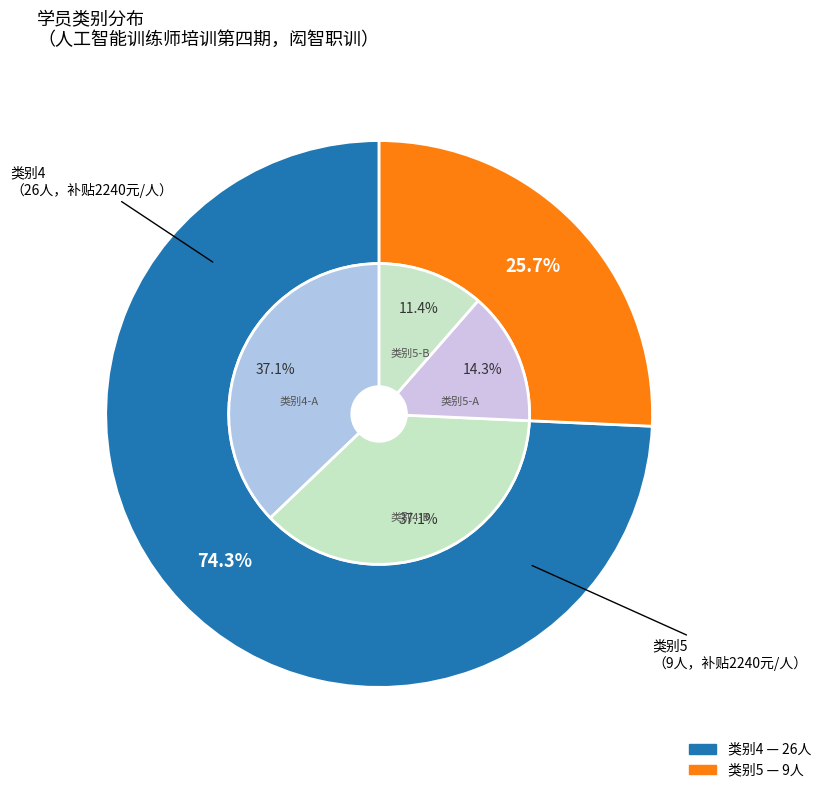

Combined, what portion of the pie is 5 and 4?

100.0%